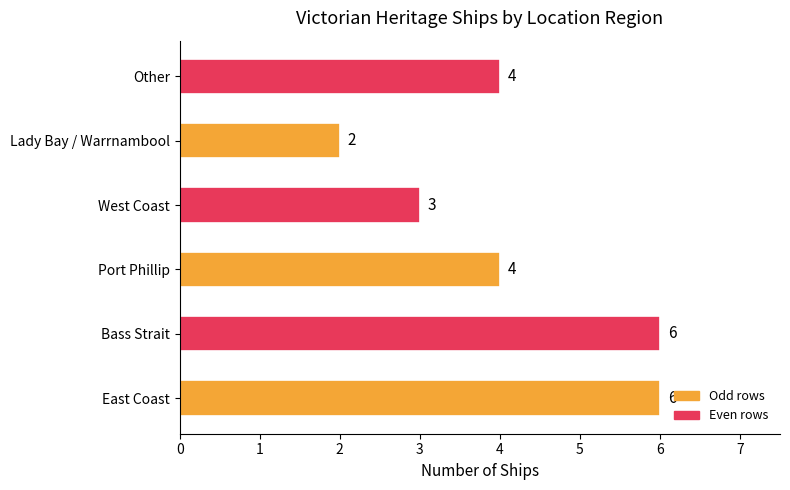

What is the average value?

4